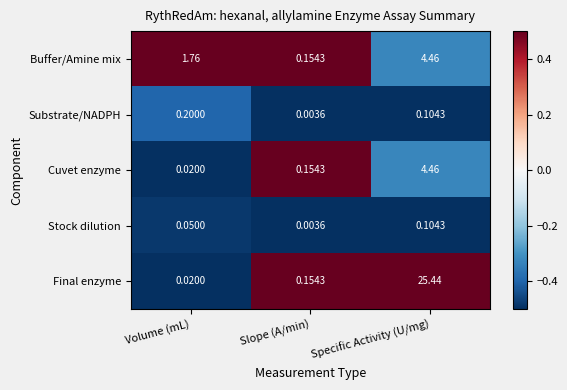

List the labels in order of Stock dilution value, largest first.

Specific Activity (U/mg), Volume (mL), Slope (A/min)